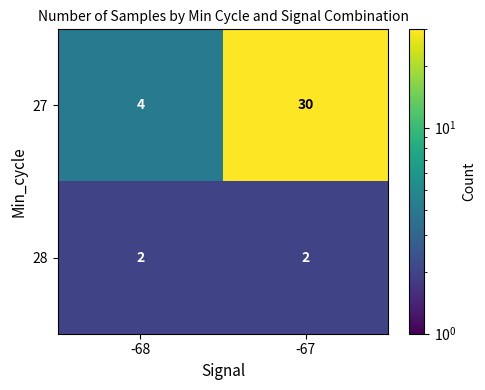

Which series changed the most between -68 and -67?

27